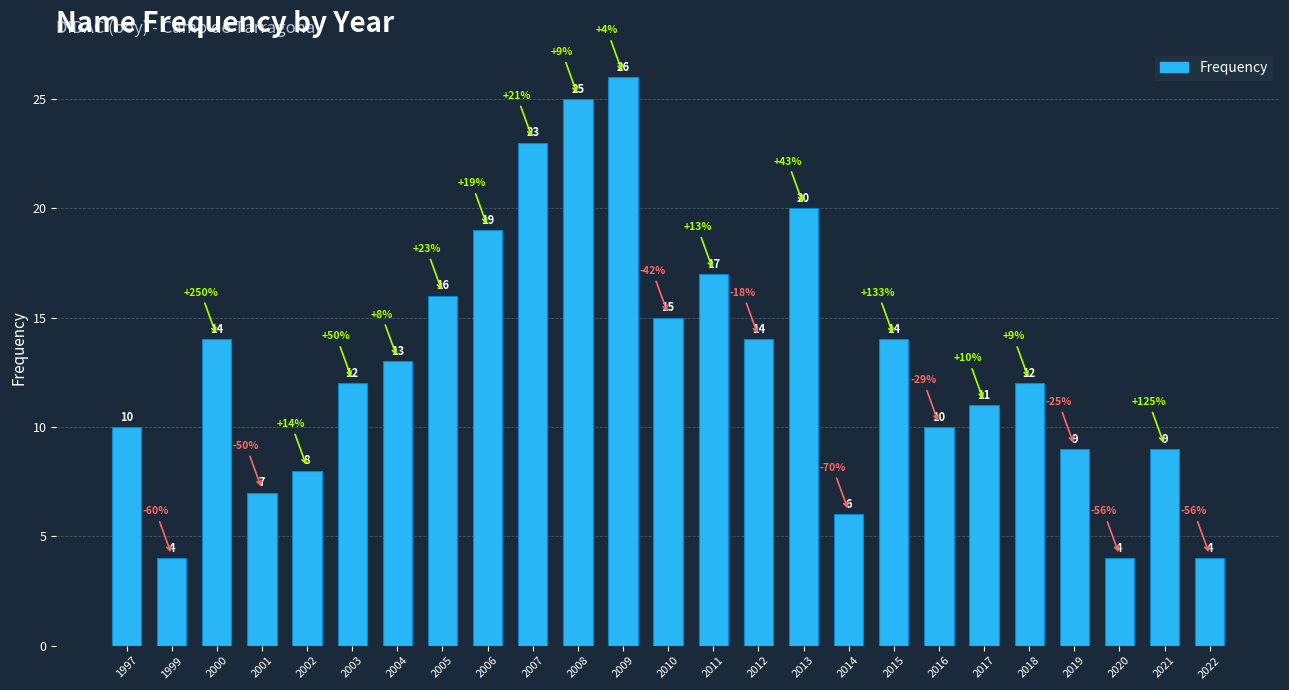

What is the change in value from 1999 to 2011?

+13